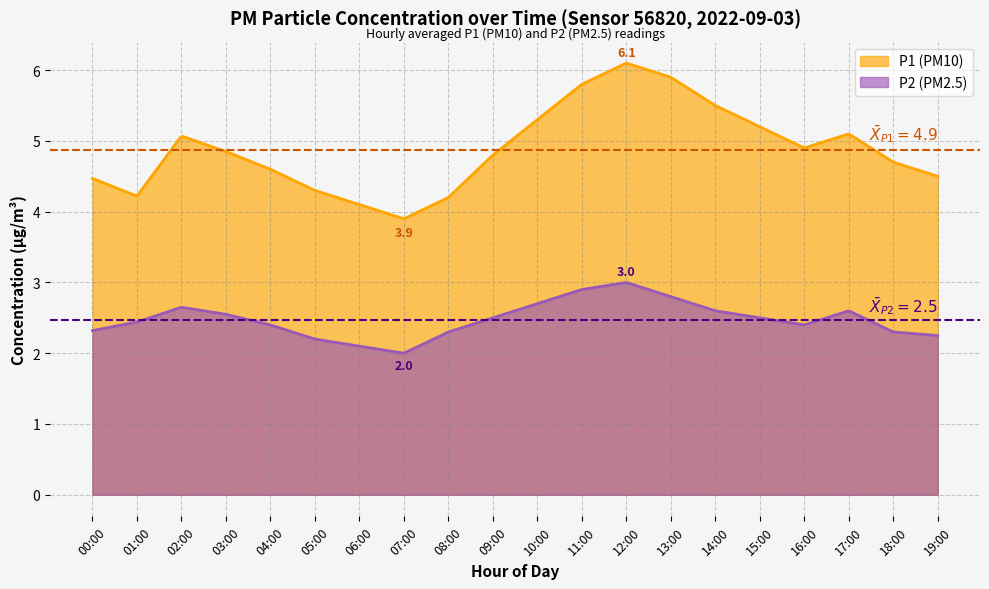

Is it true that P2 equals 2.0 at 07:00?

True